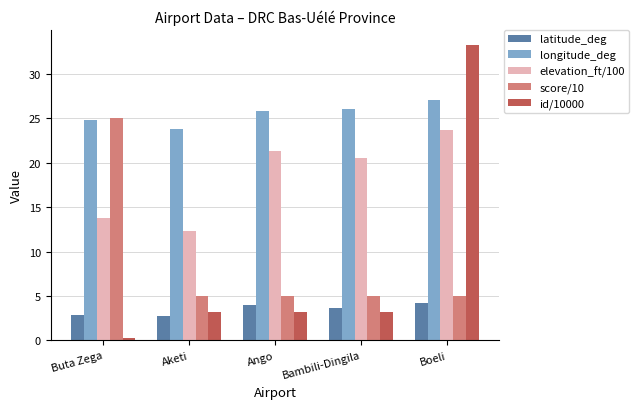

True or false: id/10000 has a value of 1.5 at Bambili-Dingila.

False